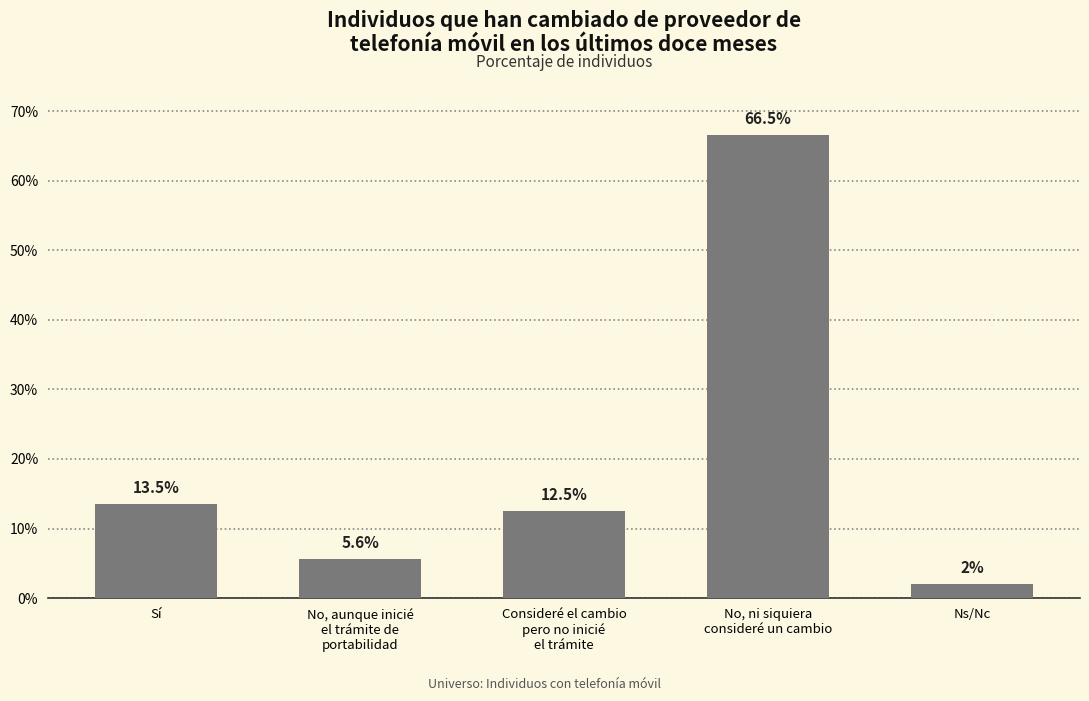

Reading left to right, what are all the values shown in this chart?

0.1	0.1	0.1	0.7	0.0